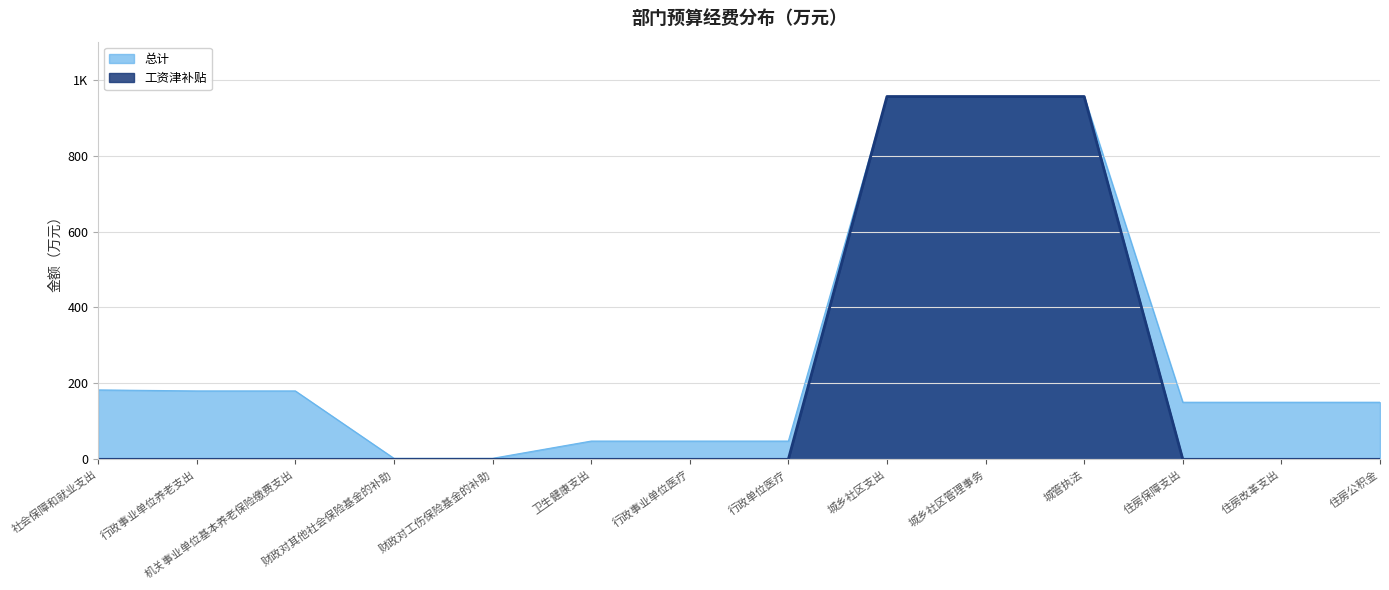

Which series has the largest total across all categories?

总计